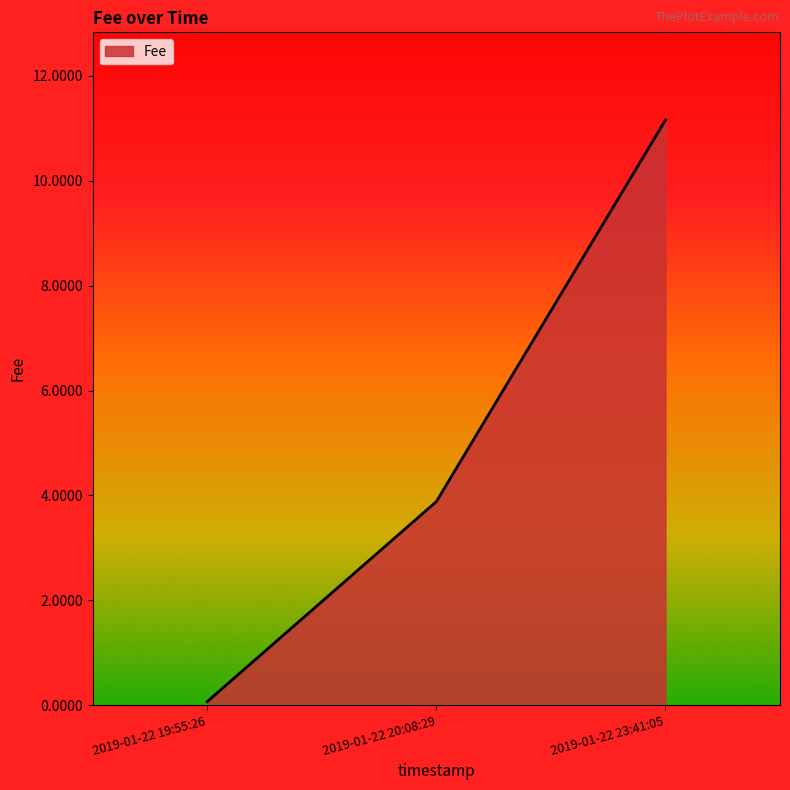

What position from the right is 2019-01-22 20:08:29?

2